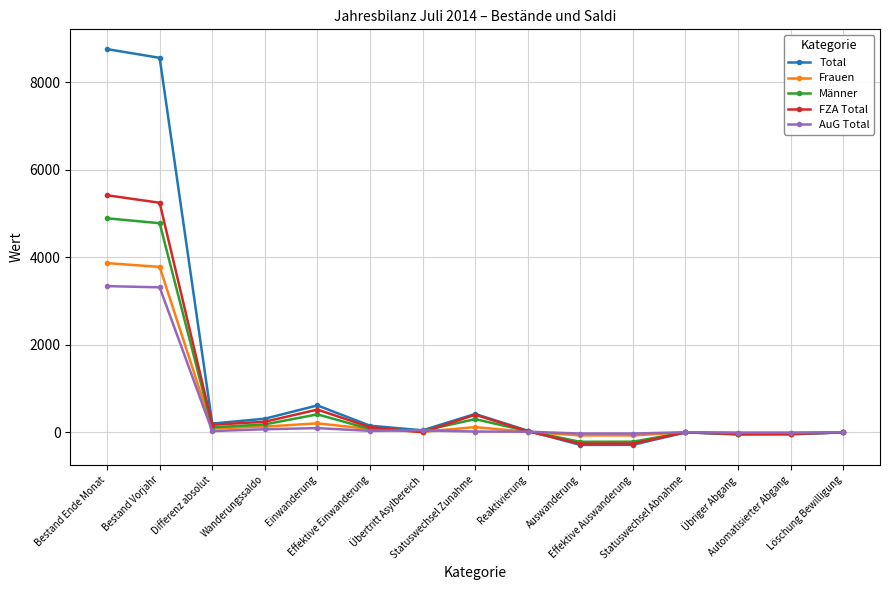

What is the sum of all AuG Total values?

6870